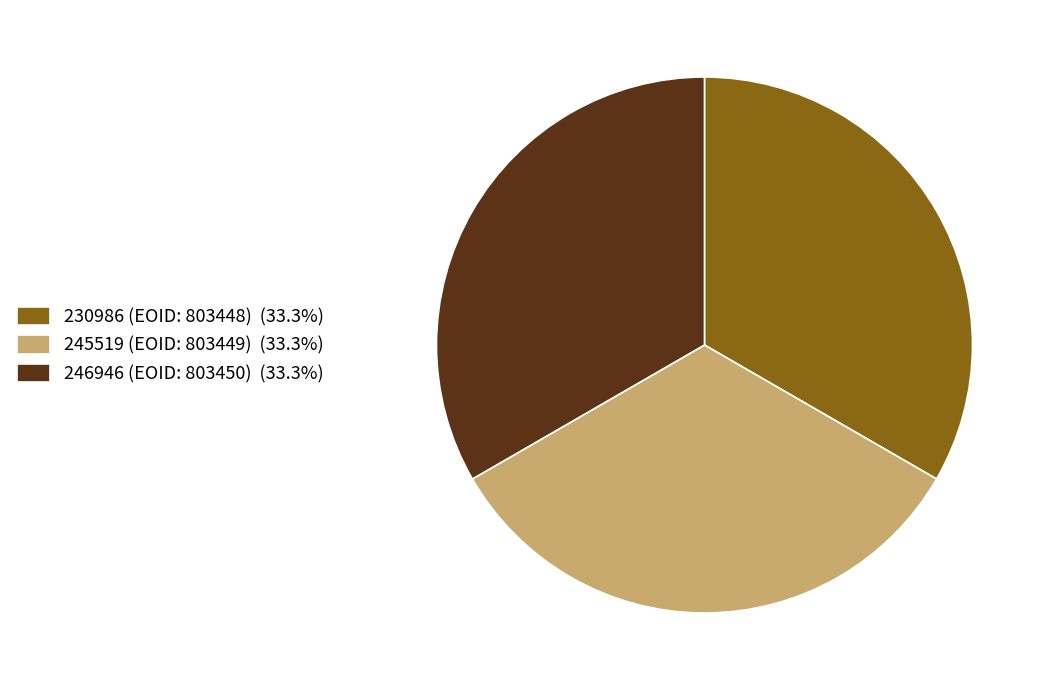

Combined, do 245519 (EOID: 803449) and 246946 (EOID: 803450) account for over 50%?

Yes